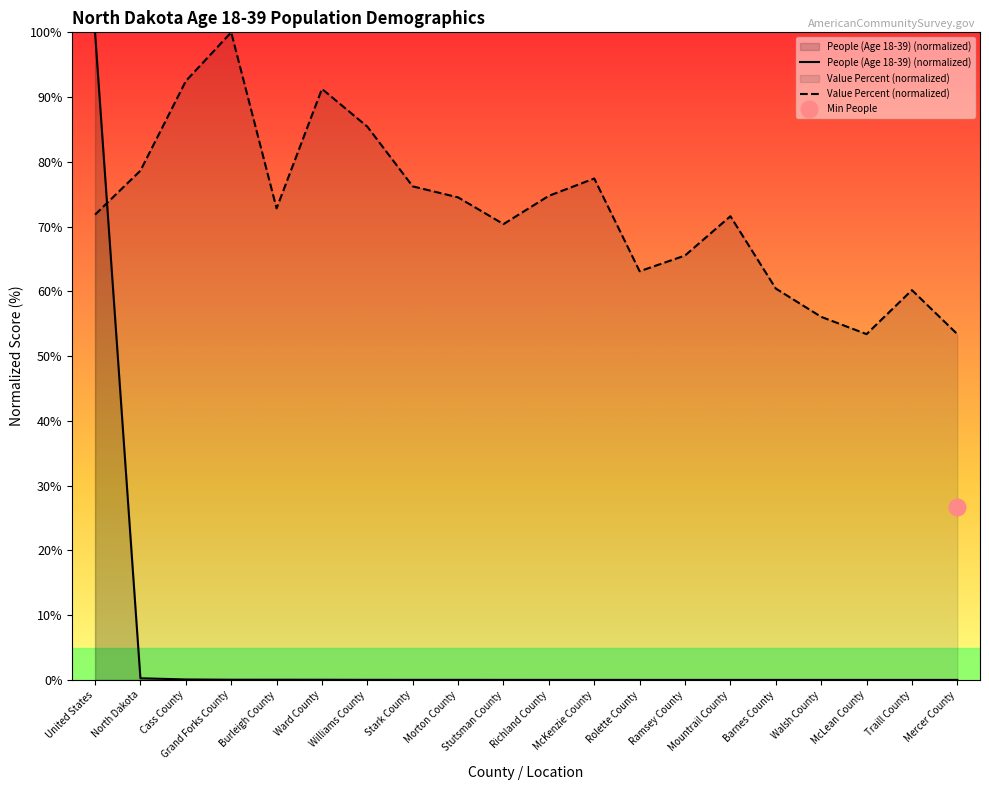

Between which two adjacent categories do People (Age 18-39) (normalized) and Value Percent (normalized) first intersect?

United States and North Dakota